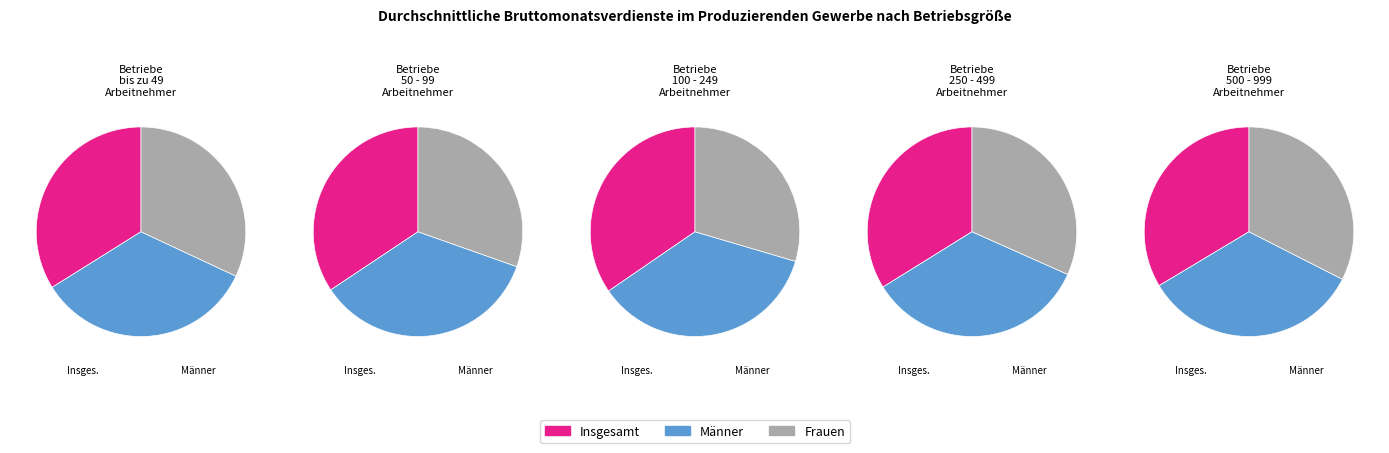

True or false: Männer accounts for 34% of the total.

True